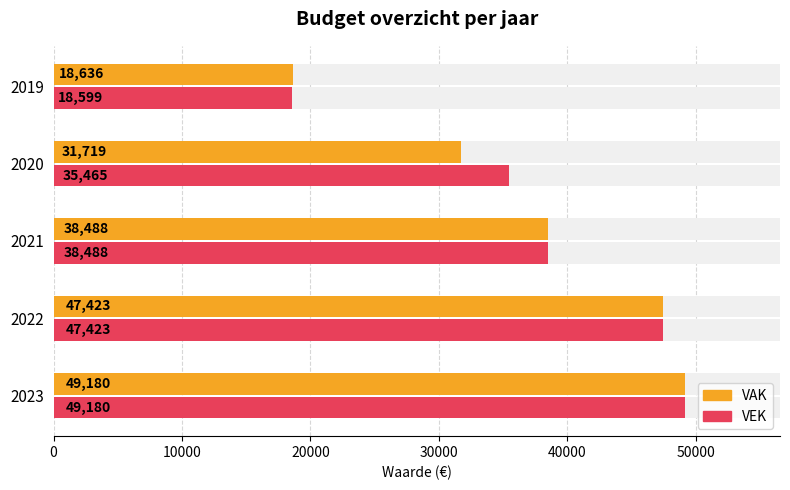

Reading left to right, transcribe all the data shown in this chart.

VAK: 49180	47423	38488	31719	18636
VEK: 49180	47423	38488	35465	18599